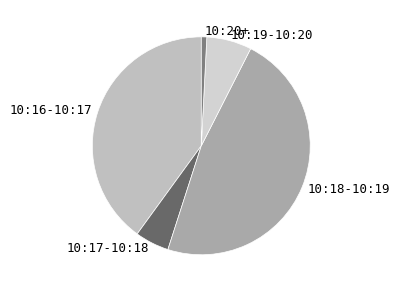

Which has a higher value, 10:17-10:18 or 10:19-10:20?

10:19-10:20